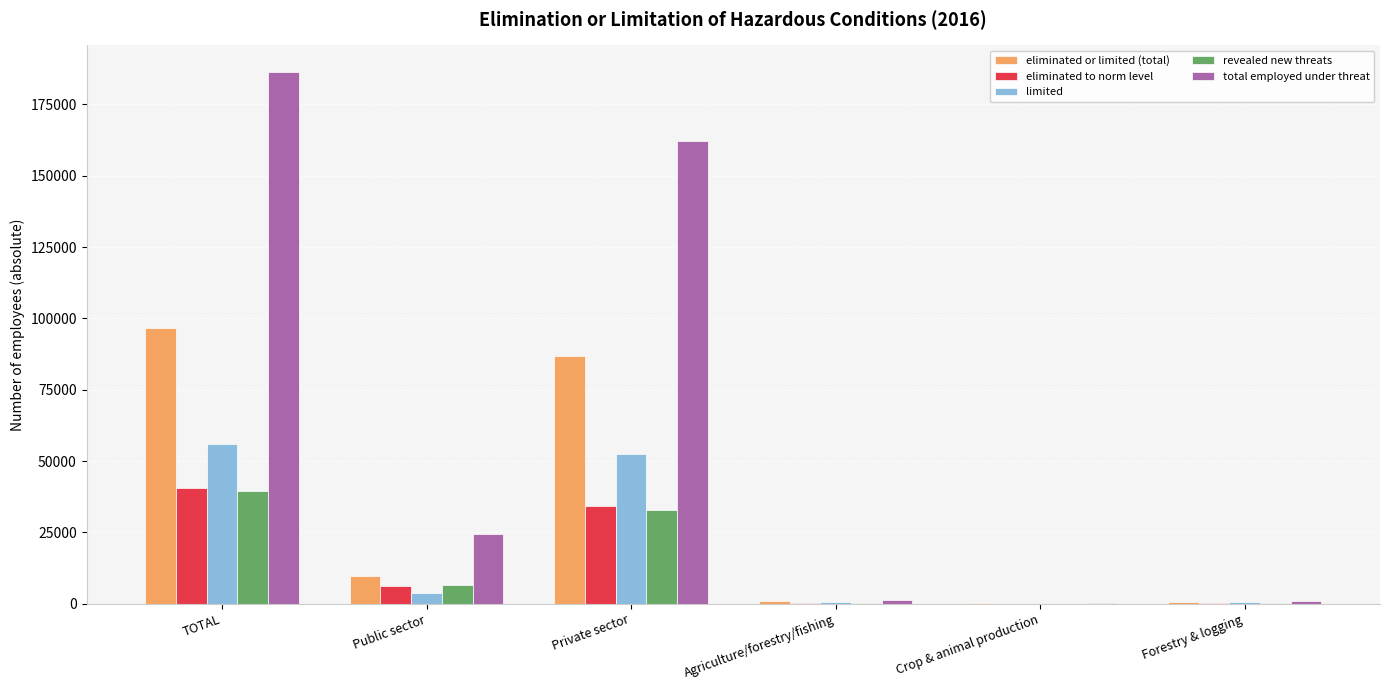

Is the value of eliminated or limited (total) at TOTAL greater than the value of revealed new threats at Private sector?

Yes